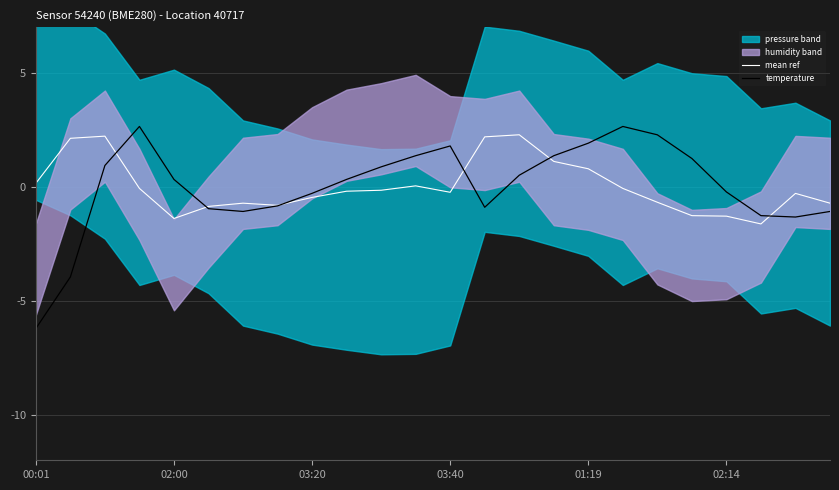

How many negative values does the temperature series have?

11